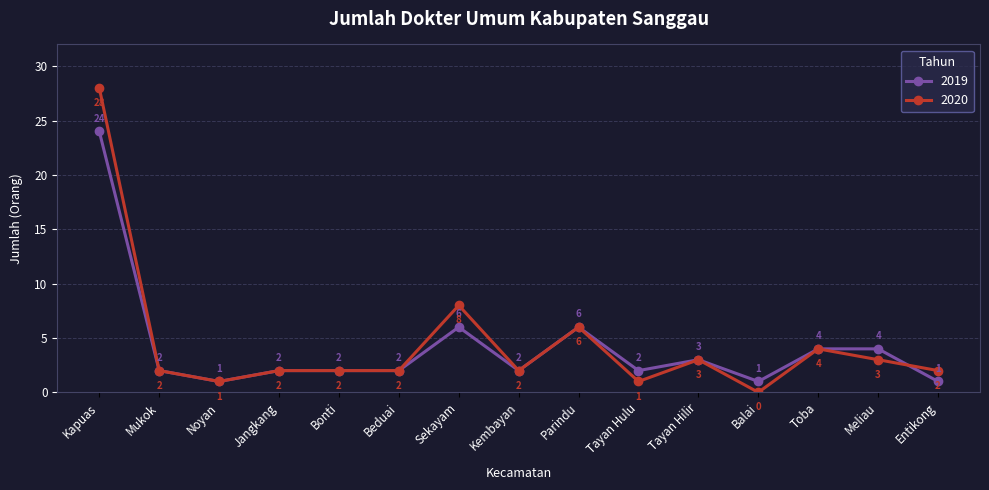

The value of 2020 at Tayan Hilir is 5. True or false?

False